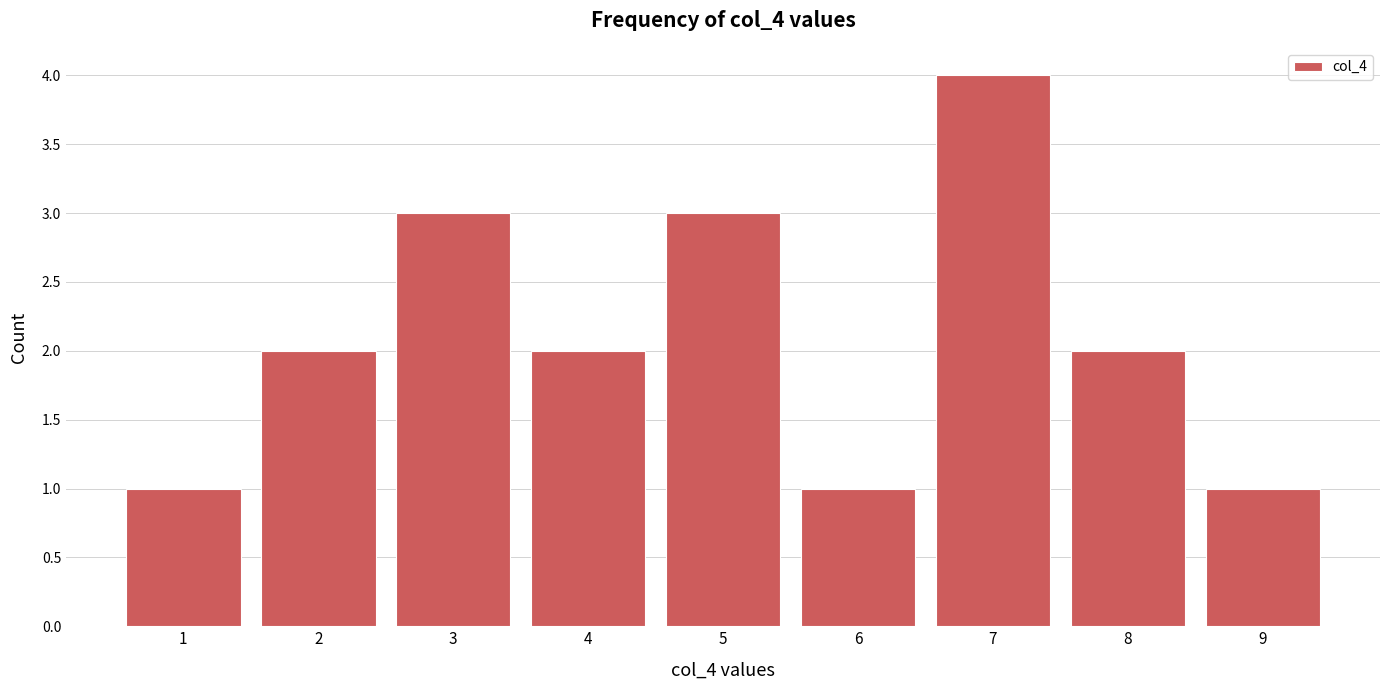

Reading right to left, extract all data points from this chart.

9=1	8=2	7=4	6=1	5=3	4=2	3=3	2=2	1=1